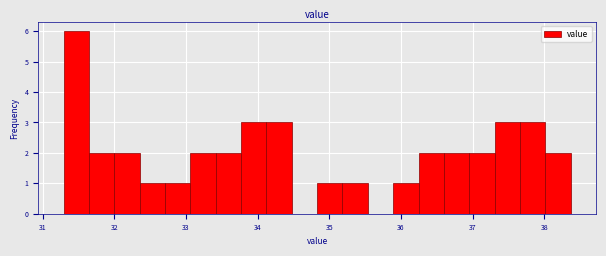

Read against the x-axis, roughly where is the centre of the tallest bar?

31.5